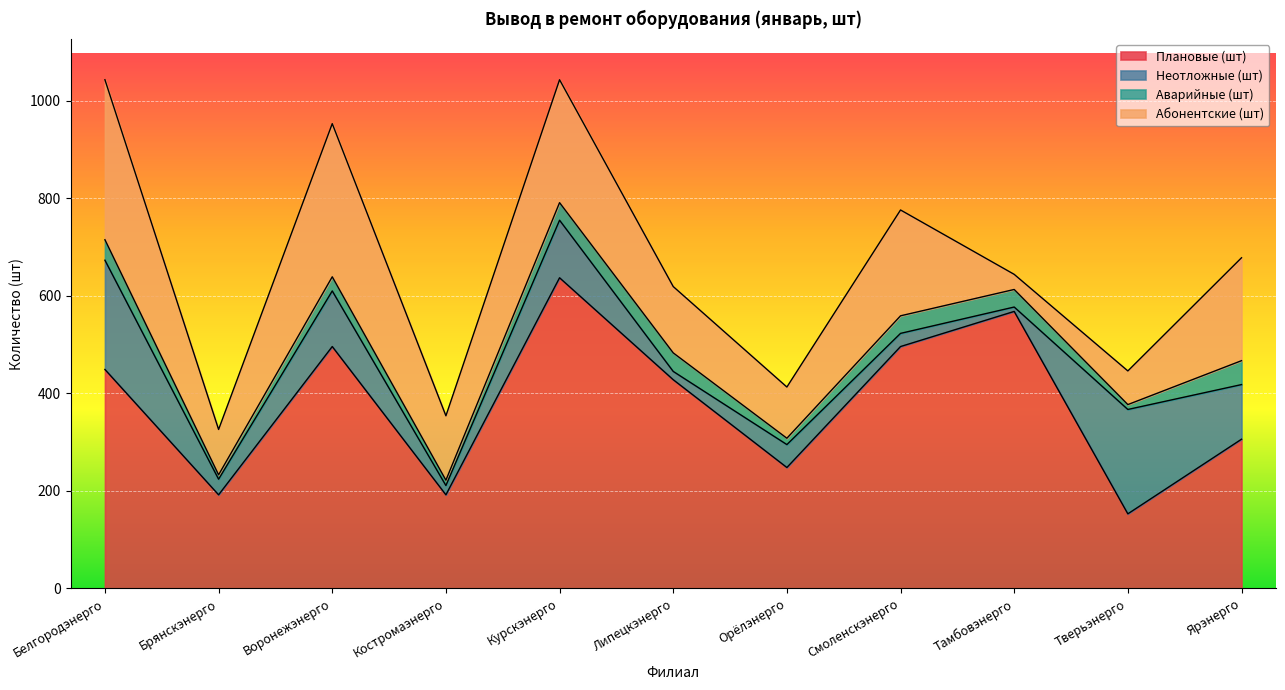

What are all the series names shown in the legend?

Плановые (шт), Неотложные (шт), Аварийные (шт), Абонентские (шт)